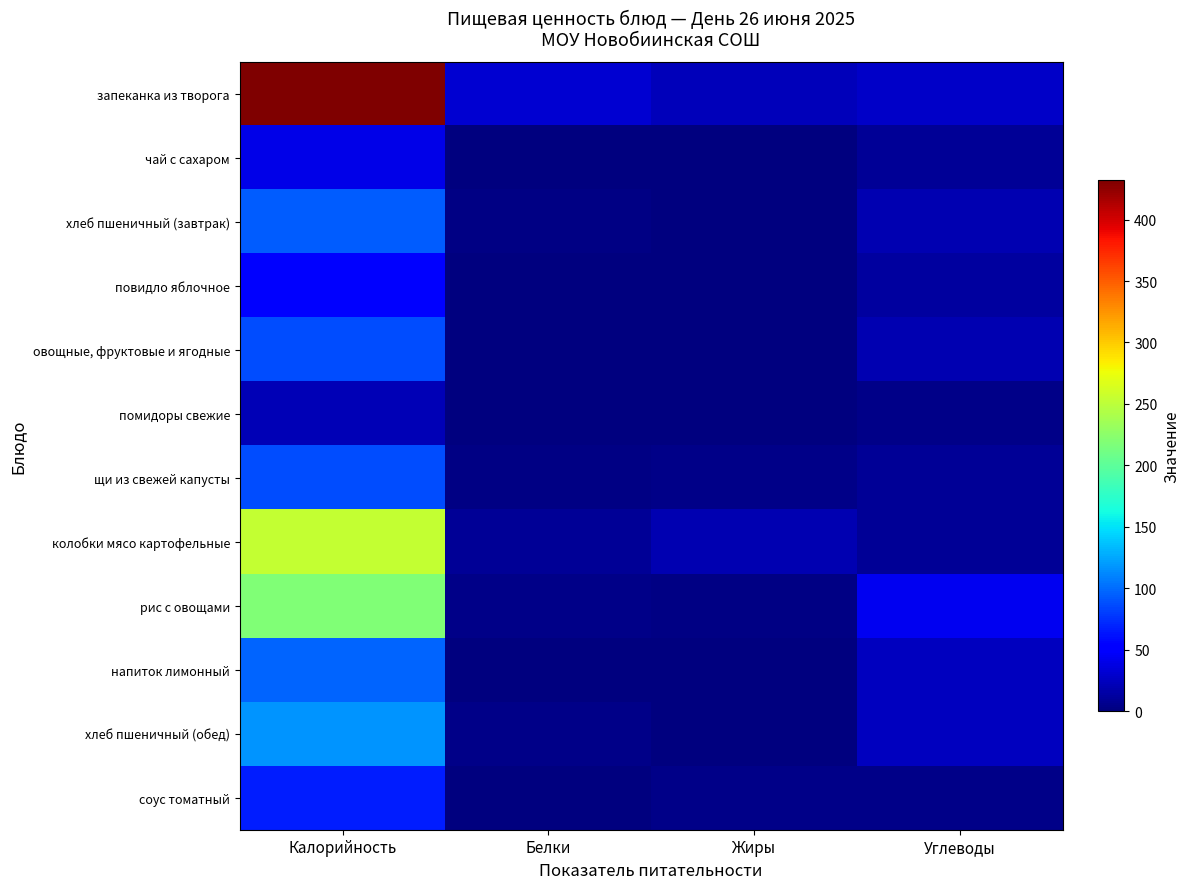

Which series has the largest total across all categories?

запеканка из творога